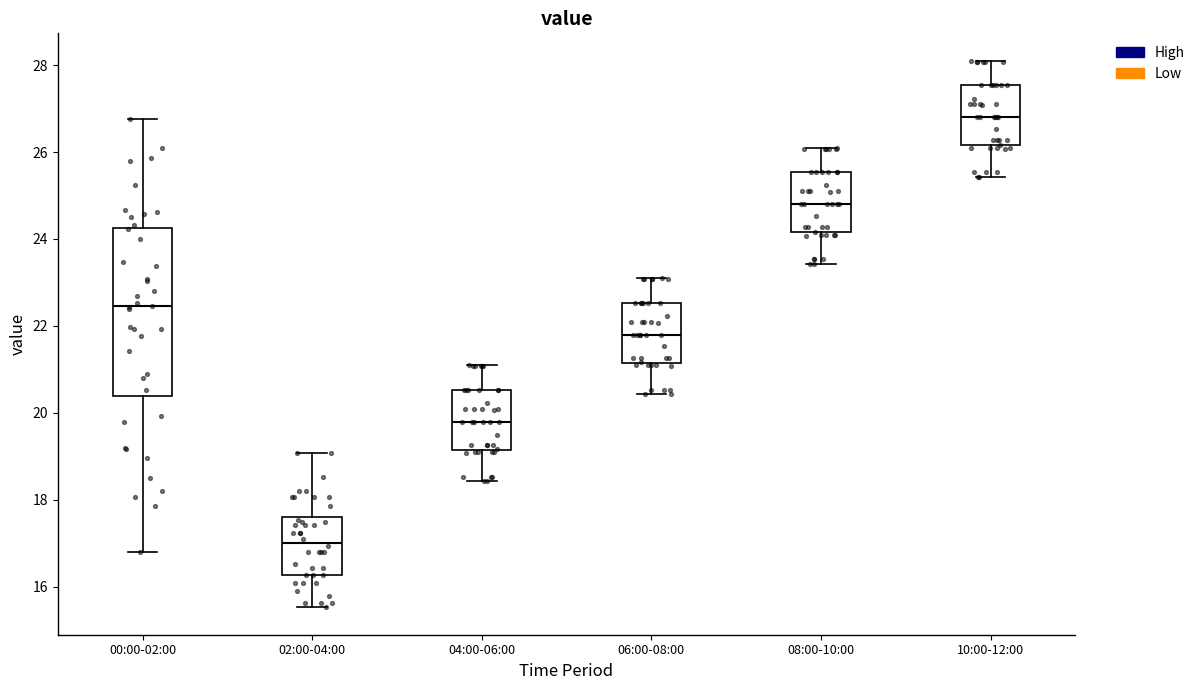

Where does the lower whisker of the box for 06:00-08:00 end on the y-axis? The values are not printed on the chart, so give them approximately, as read against the axis.

20.4